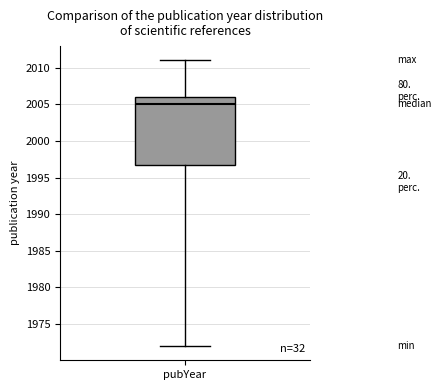

Transcribe this box plot: give where the median line is, the range the box spans, and where the two whiskers end, as read against the y-axis. The values are not printed on the chart, so give them approximately, as read against the axis.

median 2005, box 1997 to 2006, whiskers 1972 to 2011